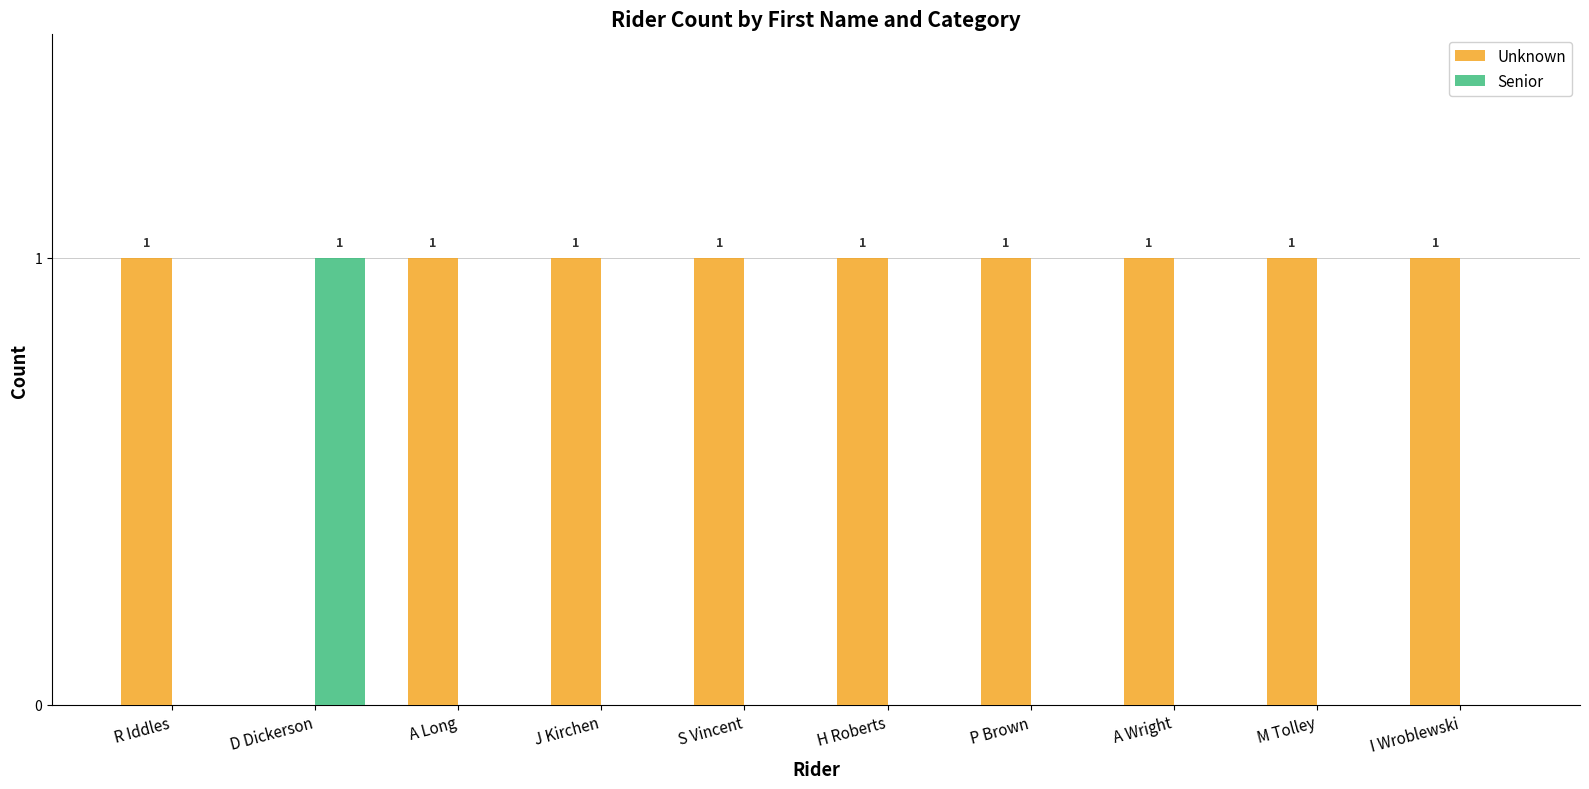

Reading left to right, transcribe all the data shown in this chart.

Unknown: 1	0	1	1	1	1	1	1	1	1
Senior: 0	1	0	0	0	0	0	0	0	0